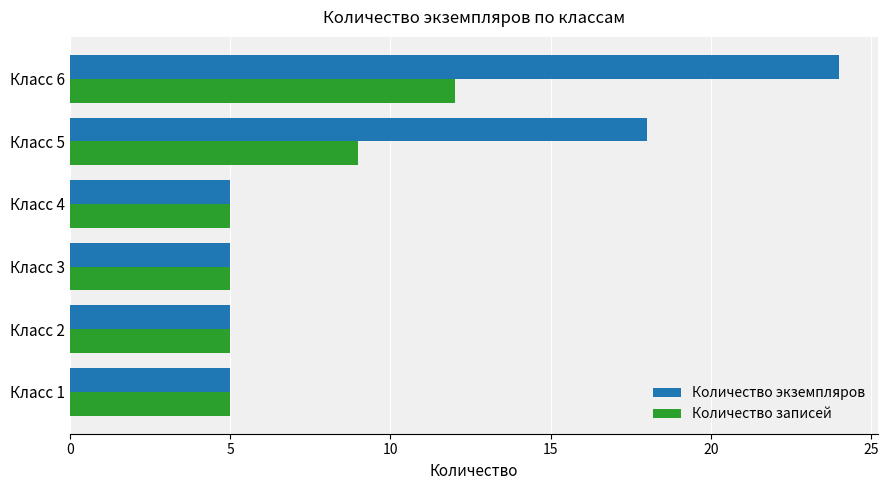

What is the maximum value shown in the chart?

24